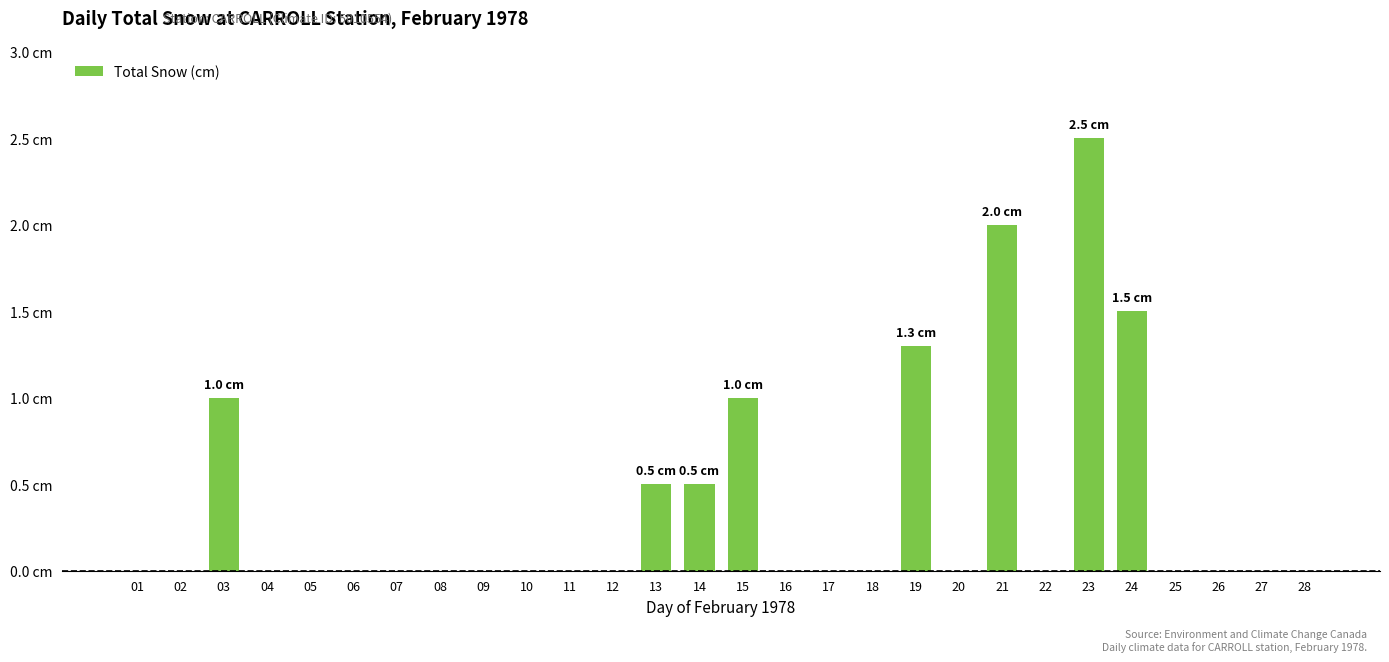

The value at 13 is 0.9. True or false?

False